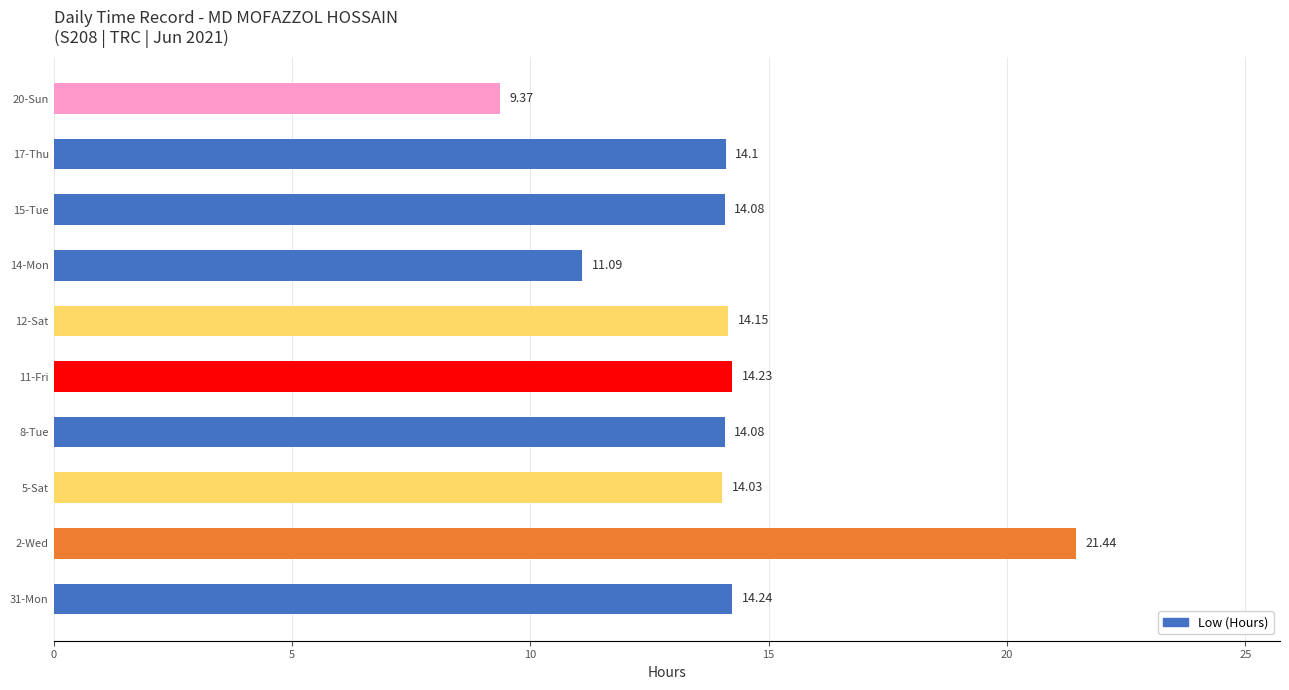

Which label corresponds to the smallest value in the chart?

20-Sun